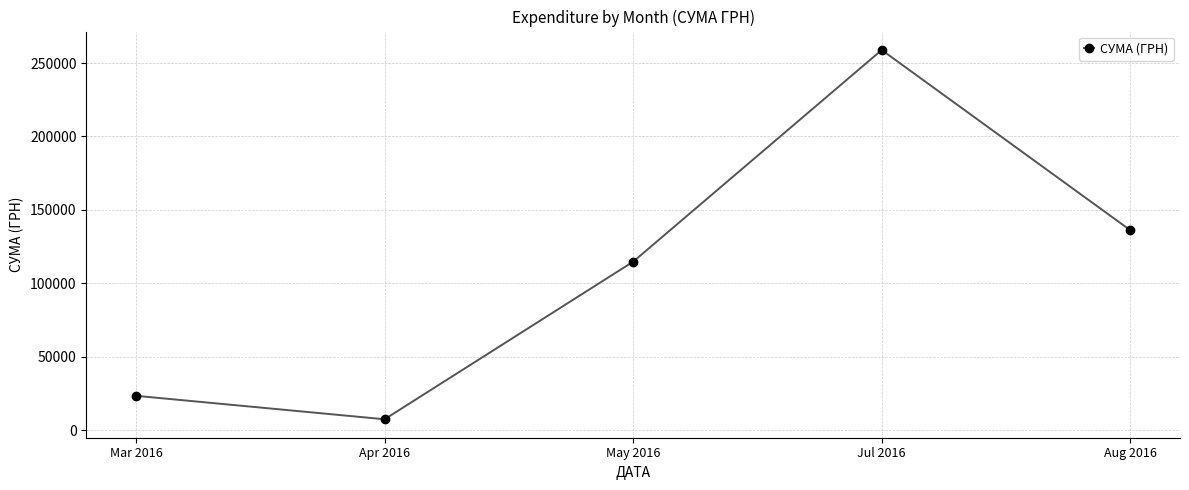

How many distinct data groups are displayed?

1